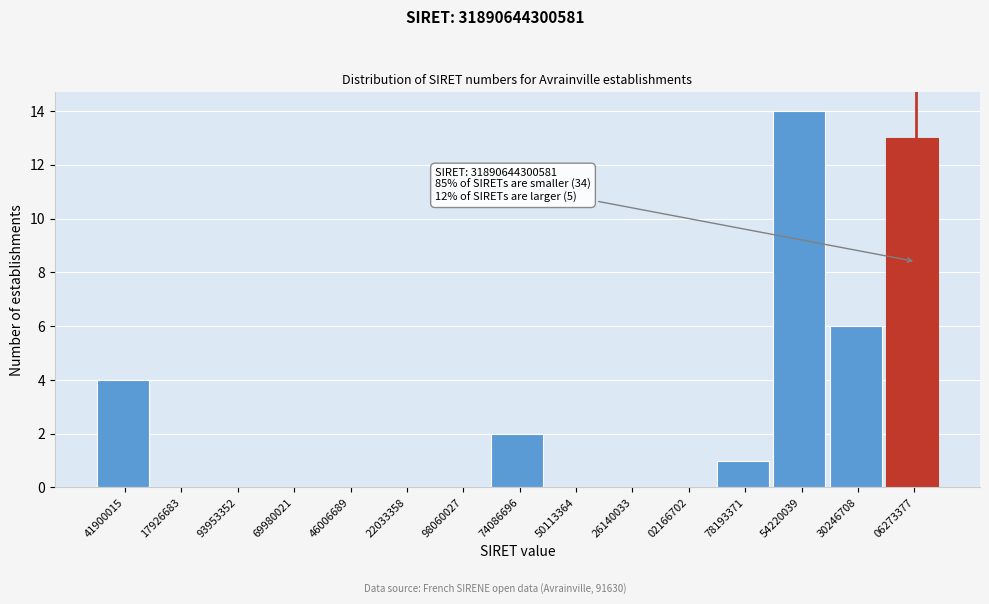

Reading left to right, what are all the values shown in this chart?

41900015=4	17926683=0	93953352=0	69980021=0	46006689=0	22033358=0	98060027=0	74086696=2	50113364=0	26140033=0	02166702=0	78193371=1	54220039=14	30246708=6	06273377=13